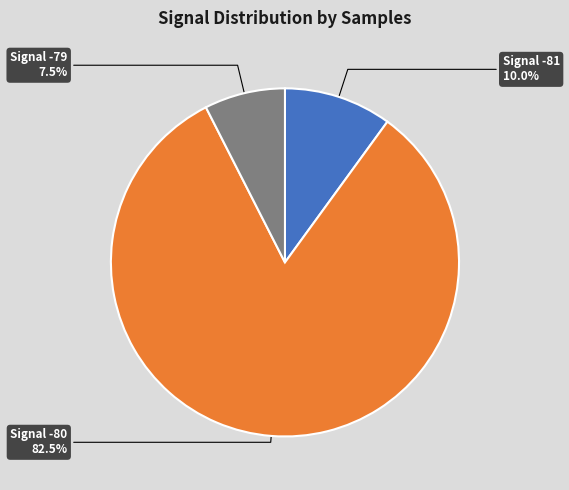

Is there a majority slice in this chart?

Yes